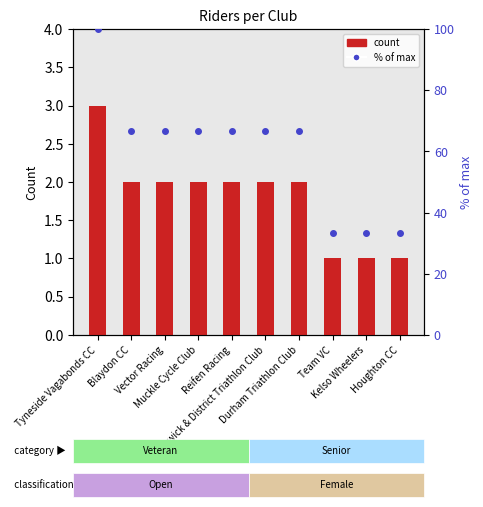

What is the spread (max minus min) of values at Muckle Cycle Club?

64.7